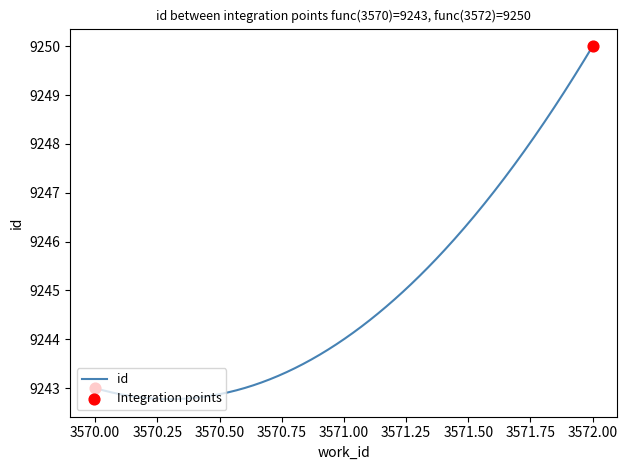

What is the difference between the maximum and minimum values?

7.2